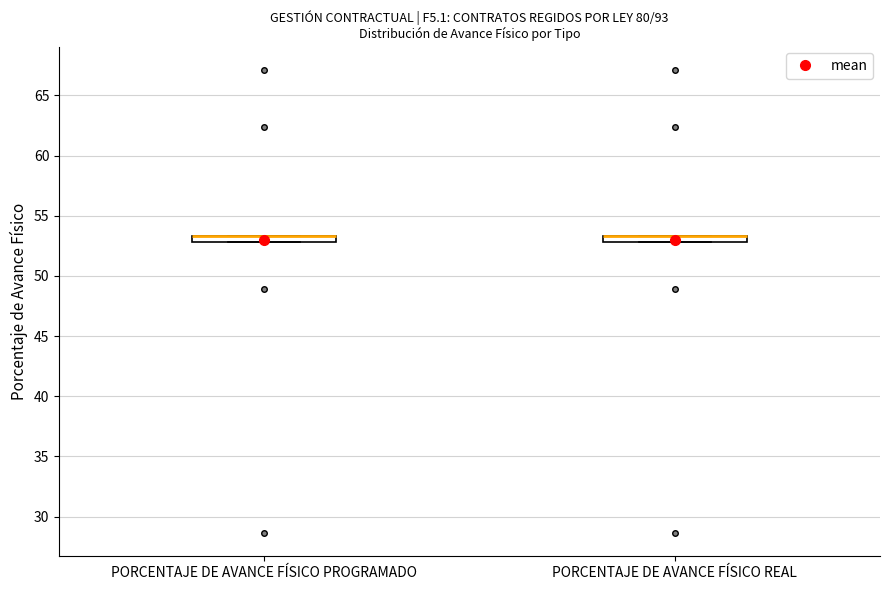

Where is the upper edge of the box for PORCENTAJE DE AVANCE FÍSICO PROGRAMADO on the y-axis? The values are not printed on the chart, so give them approximately, as read against the axis.

53.5